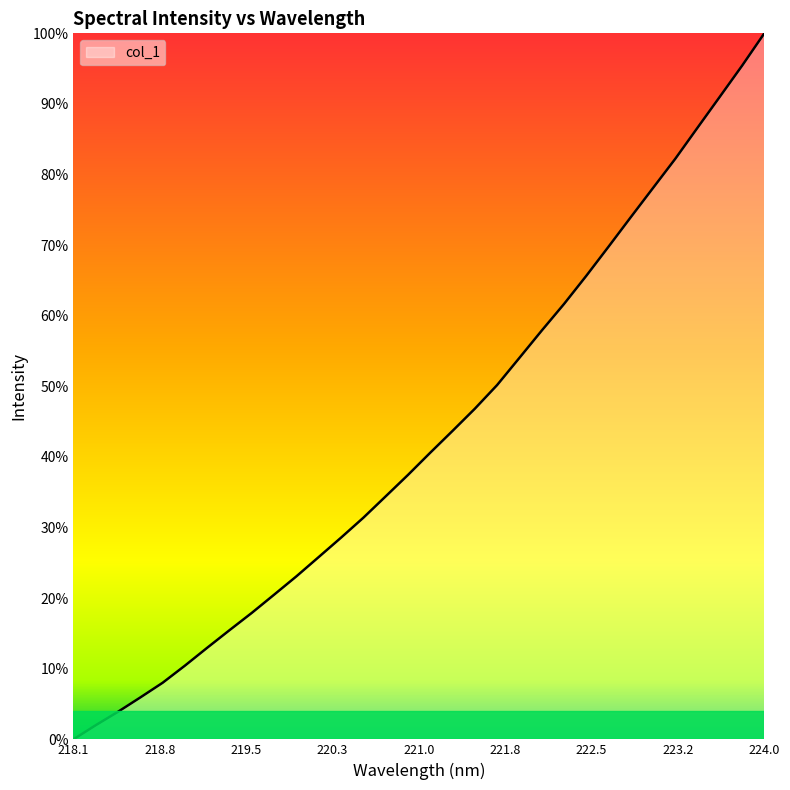

Does the chart have visible grid lines?

No